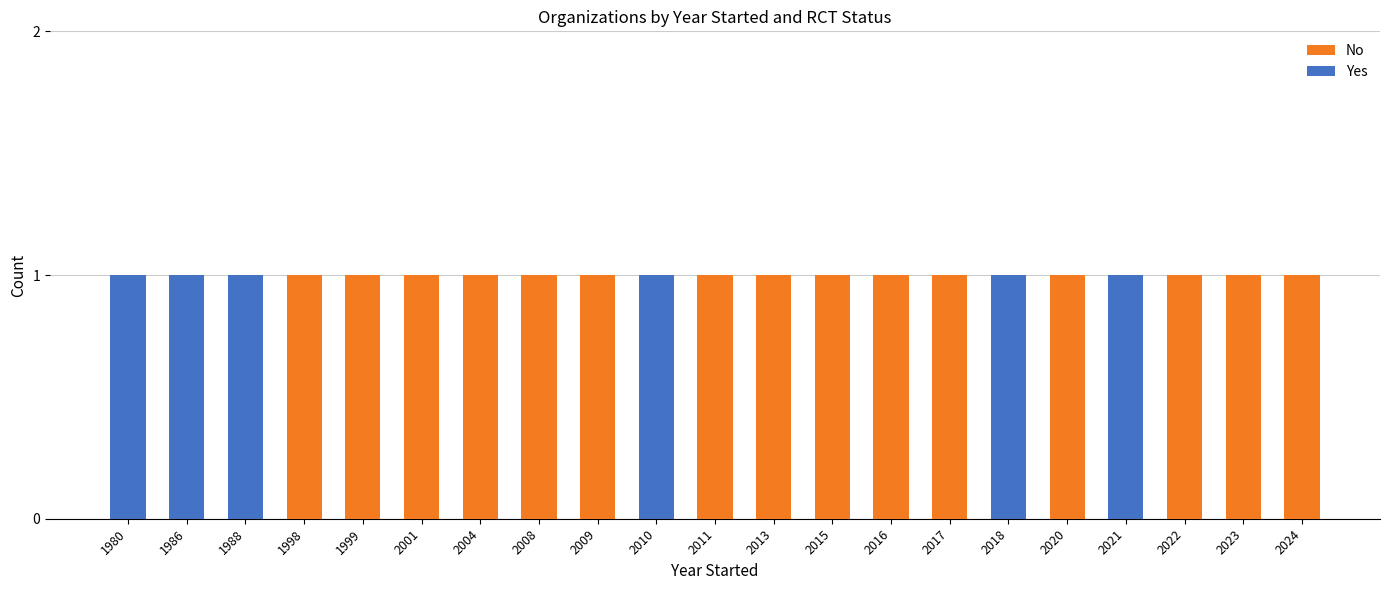

Reading left to right, extract all data points from this chart.

No: 1980=0	1986=0	1988=0	1998=1	1999=1	2001=1	2004=1	2008=1	2009=1	2010=0	2011=1	2013=1	2015=1	2016=1	2017=1	2018=0	2020=1	2021=0	2022=1	2023=1	2024=1
Yes: 1980=1	1986=1	1988=1	1998=0	1999=0	2001=0	2004=0	2008=0	2009=0	2010=1	2011=0	2013=0	2015=0	2016=0	2017=0	2018=1	2020=0	2021=1	2022=0	2023=0	2024=0